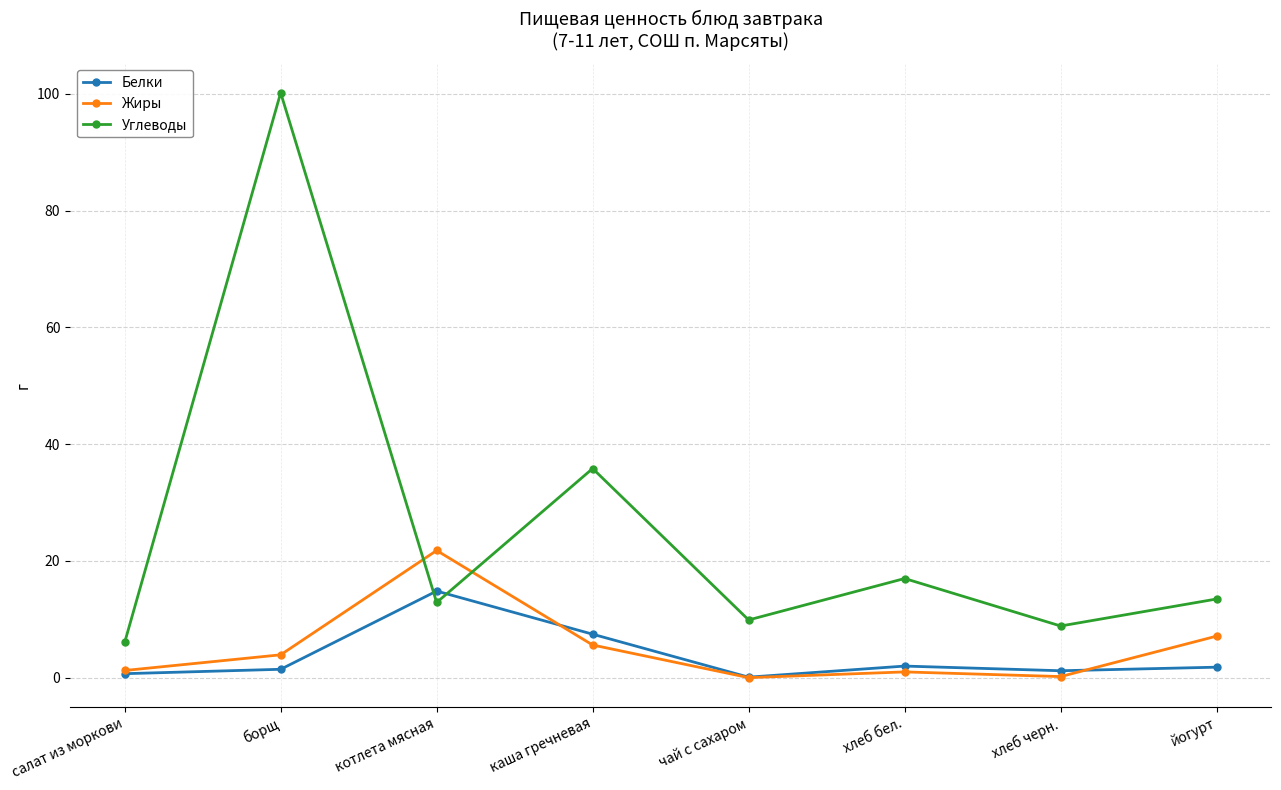

Does the chart have visible grid lines?

Yes